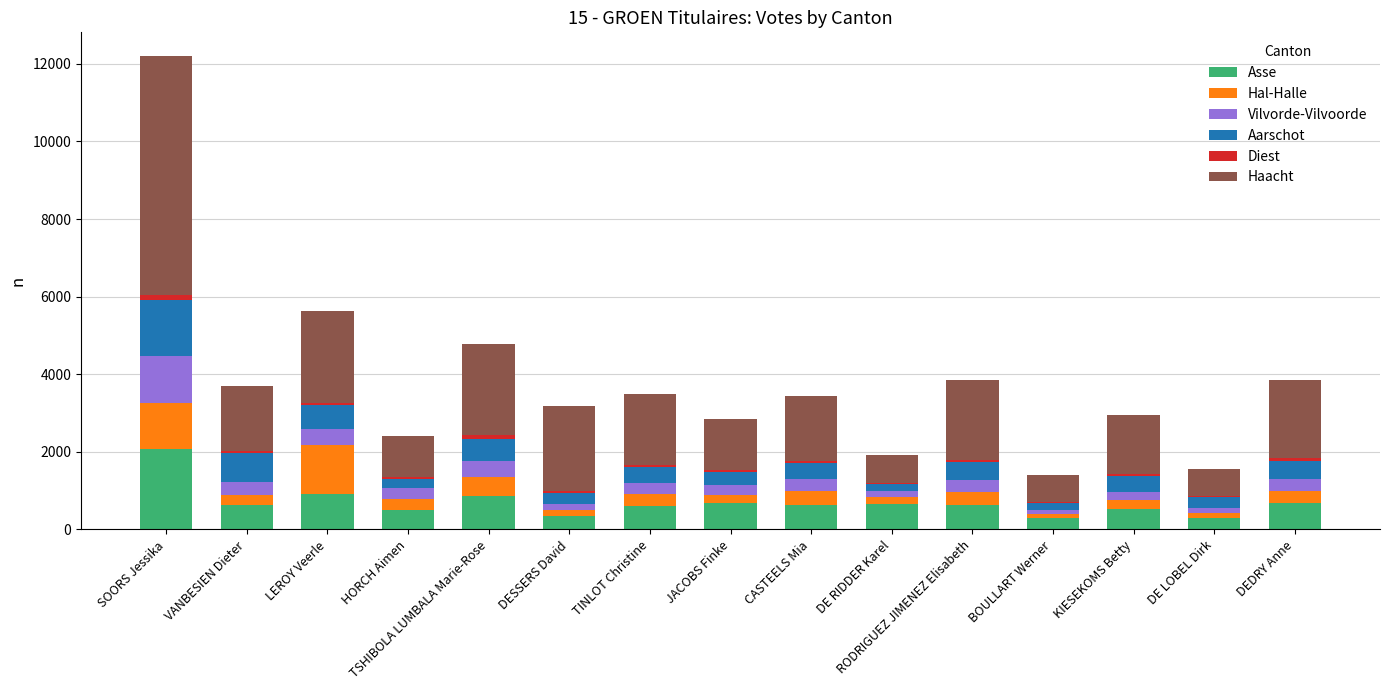

How many categories are shown in the chart?

15